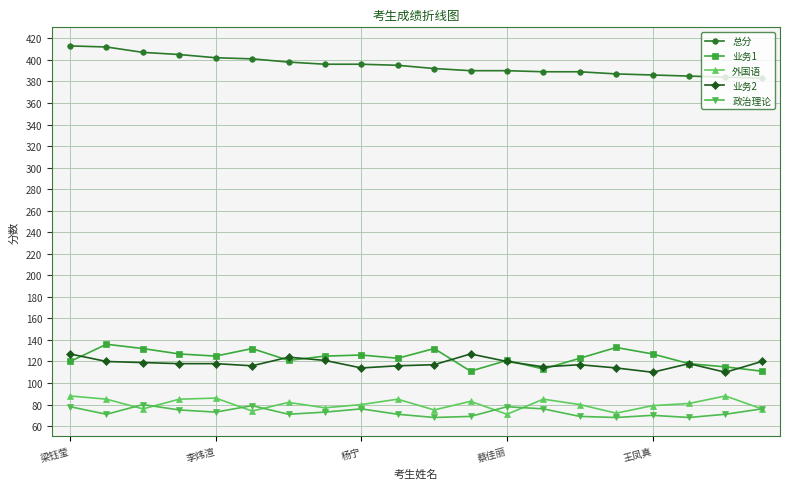

Which series has the largest range (max minus min)?

总分